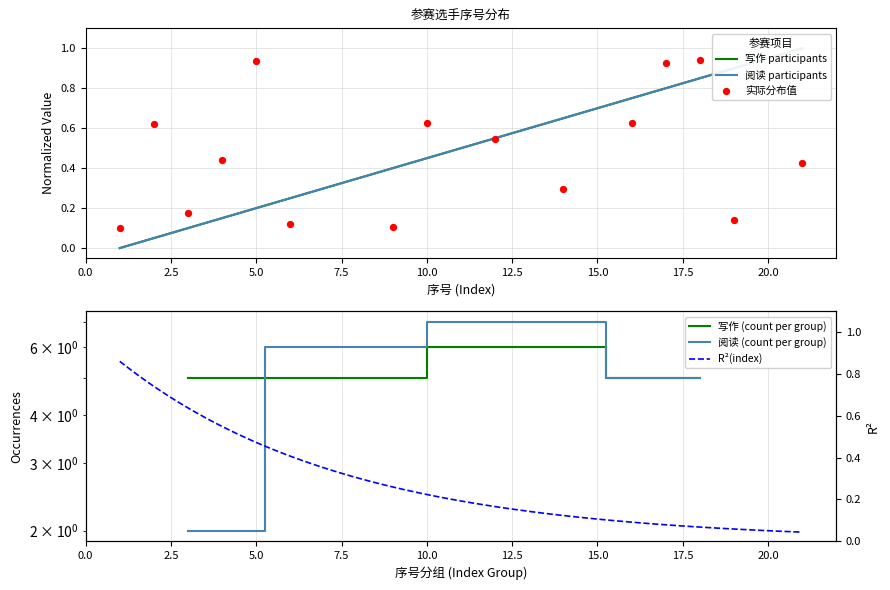

Which series reaches the maximum Y coordinate?

写作 participants